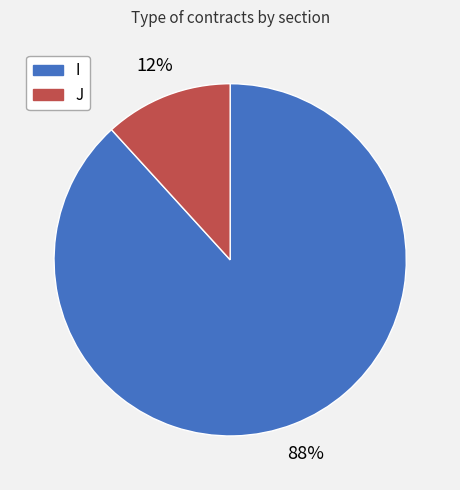

How many slices are in this pie chart?

2